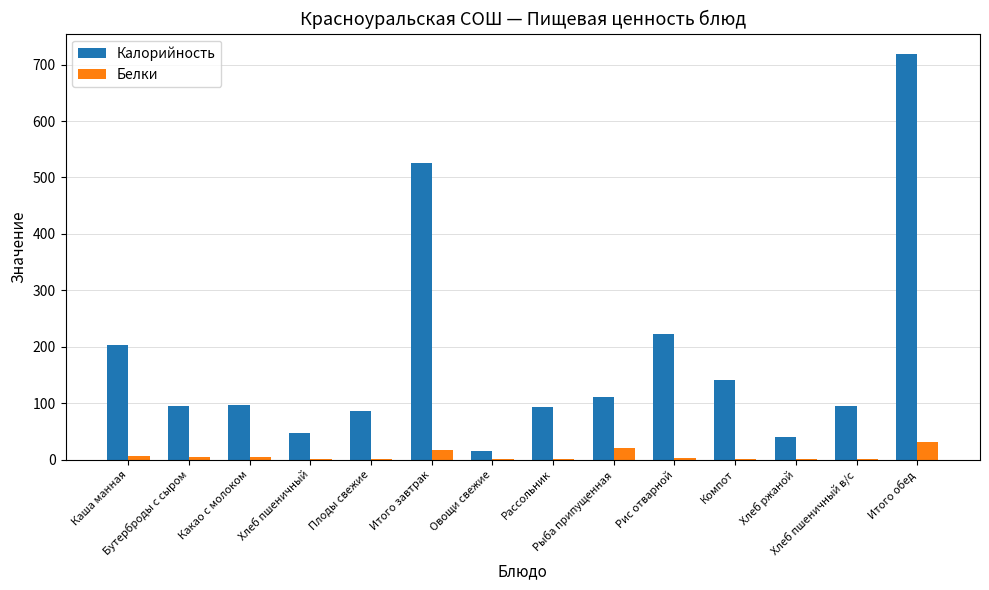

Which series has the largest total across all categories?

Калорийность